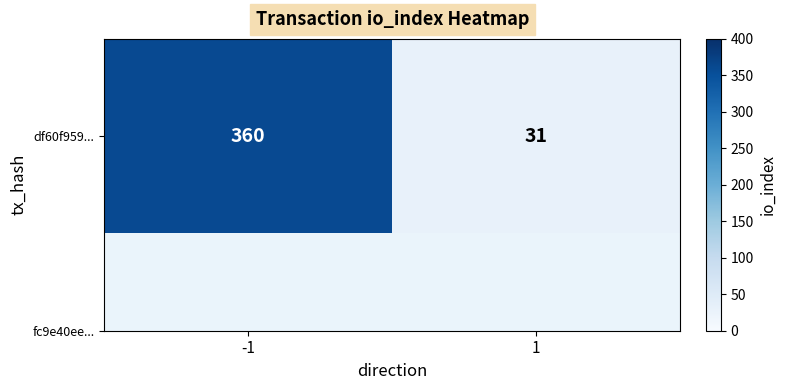

The value at 1 is 50. True or false?

False